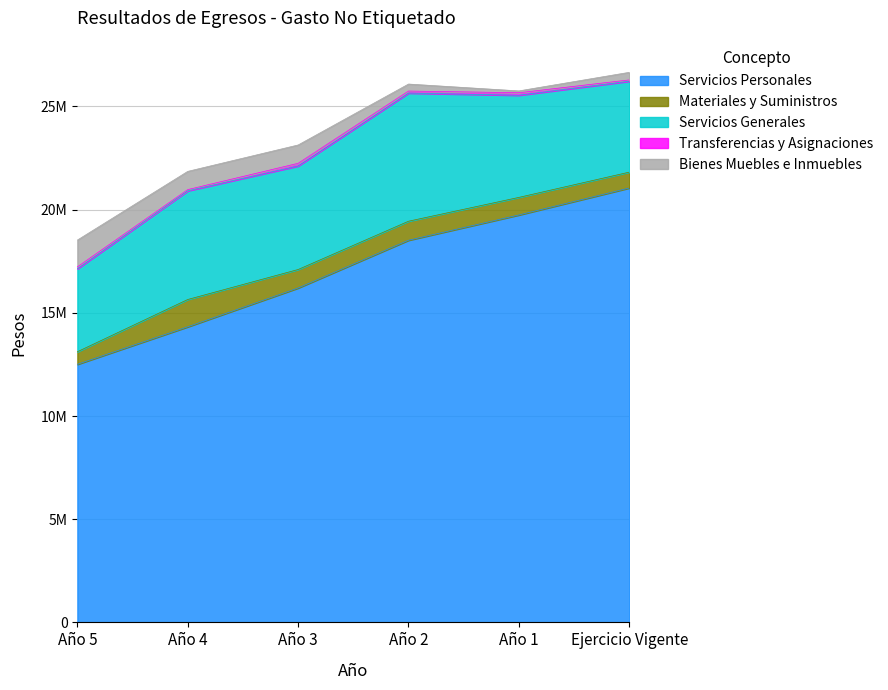

What is the spread (max minus min) of values at Año 1?

19653872